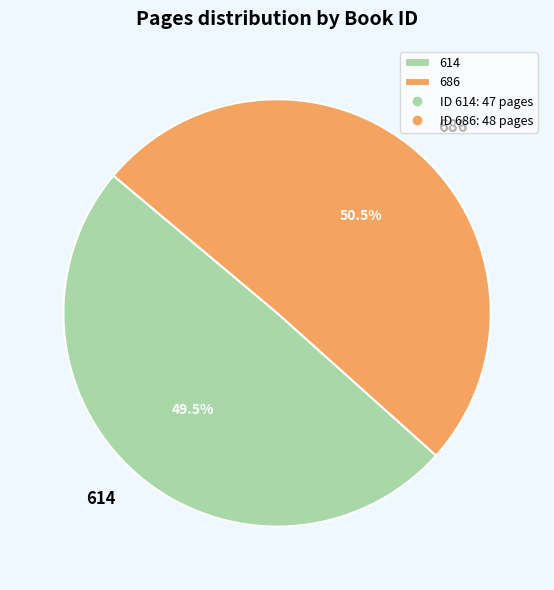

Which category has the smallest portion of the pie?

614